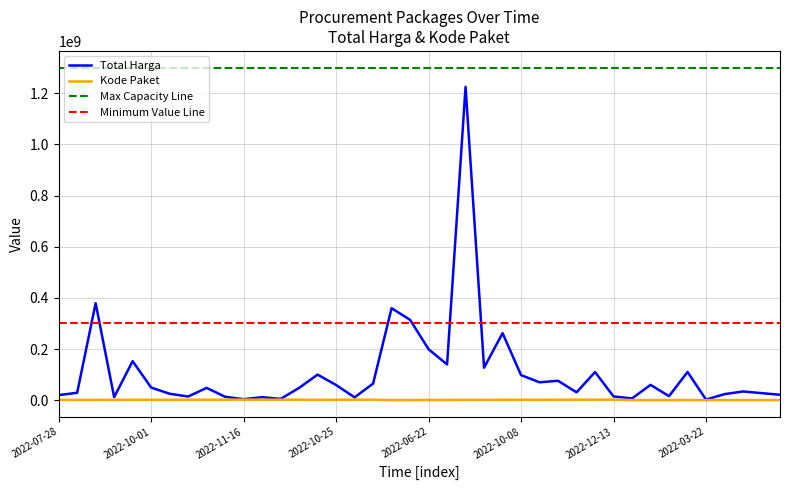

Where is the first local minimum for Kode Paket?

2022-09-17